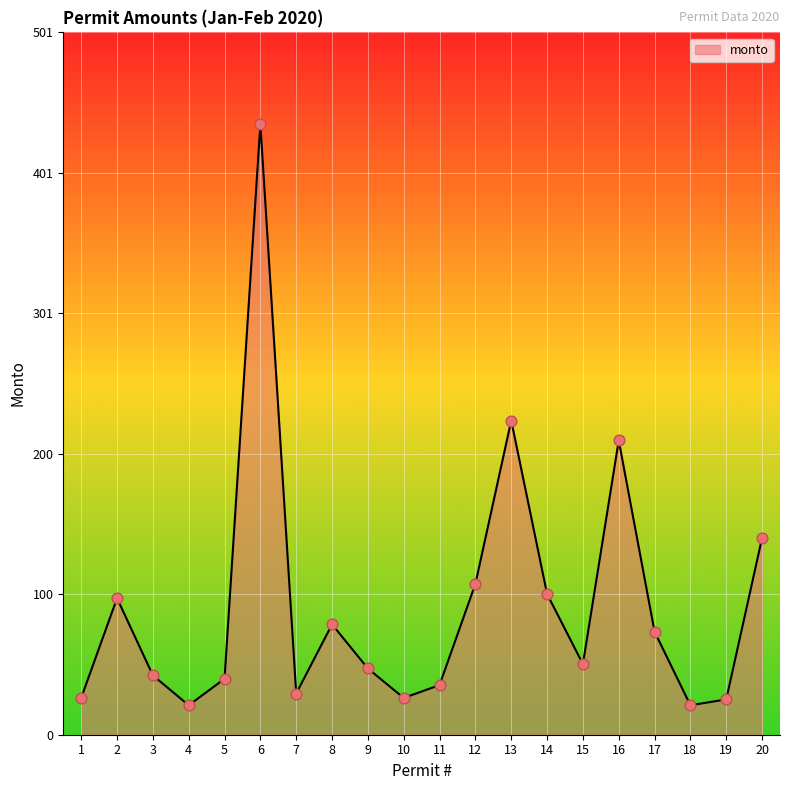

What is the change in value from 14 to 18?

-79.4